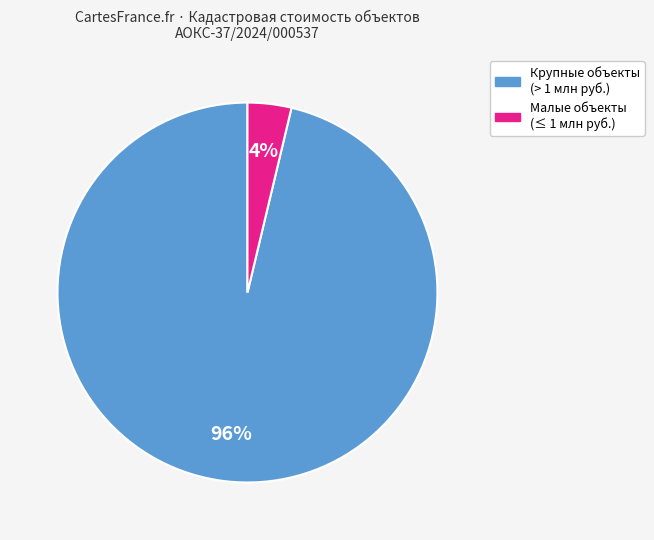

Does any single category account for the majority?

Yes